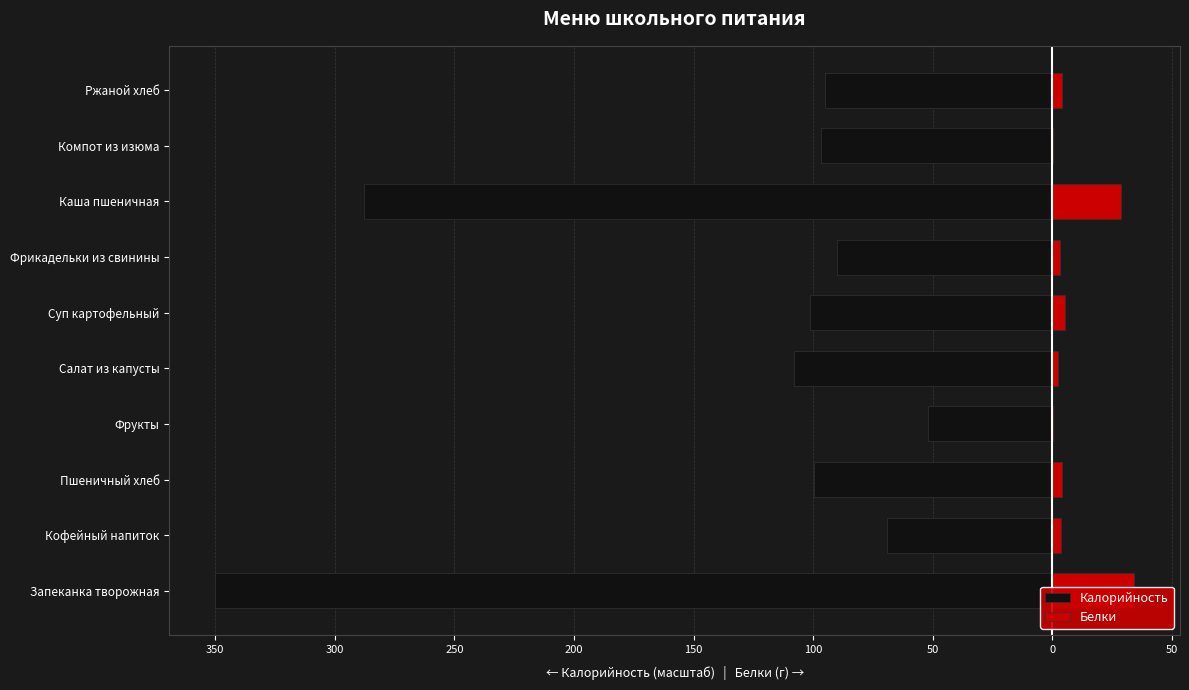

True or false: Белки has a value of 28.7 at Каша пшеничная.

True